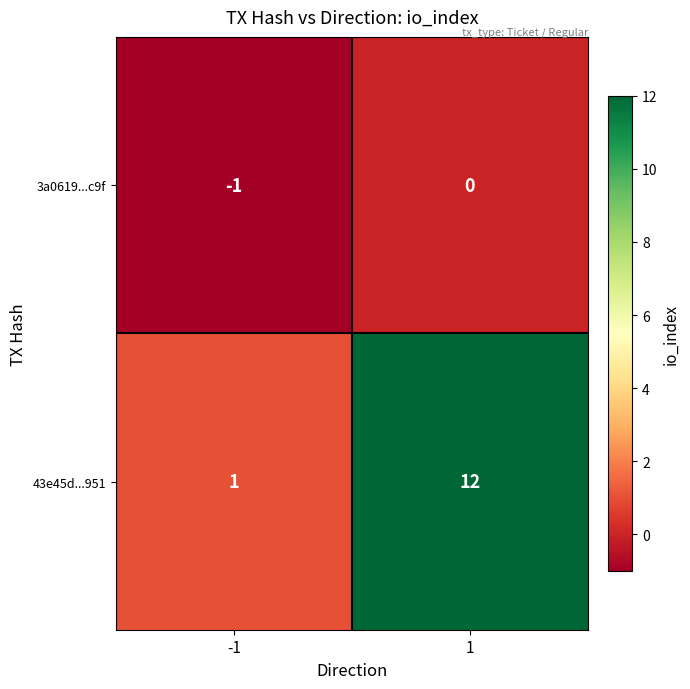

Is the value of 3a0619...c9f at -1 greater than the value of 43e45d...951 at 1?

No